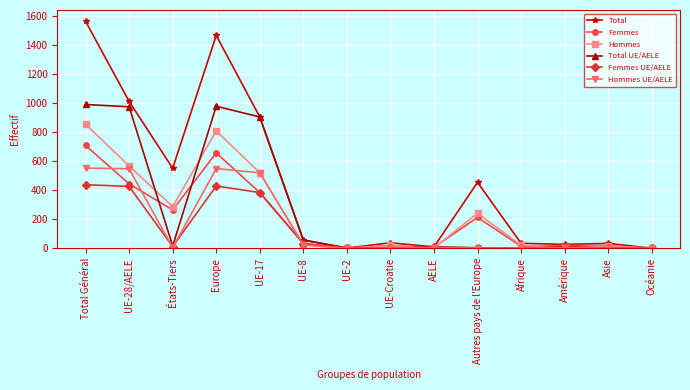

True or false: Femmes UE/AELE has a value of 7 at AELE.

True